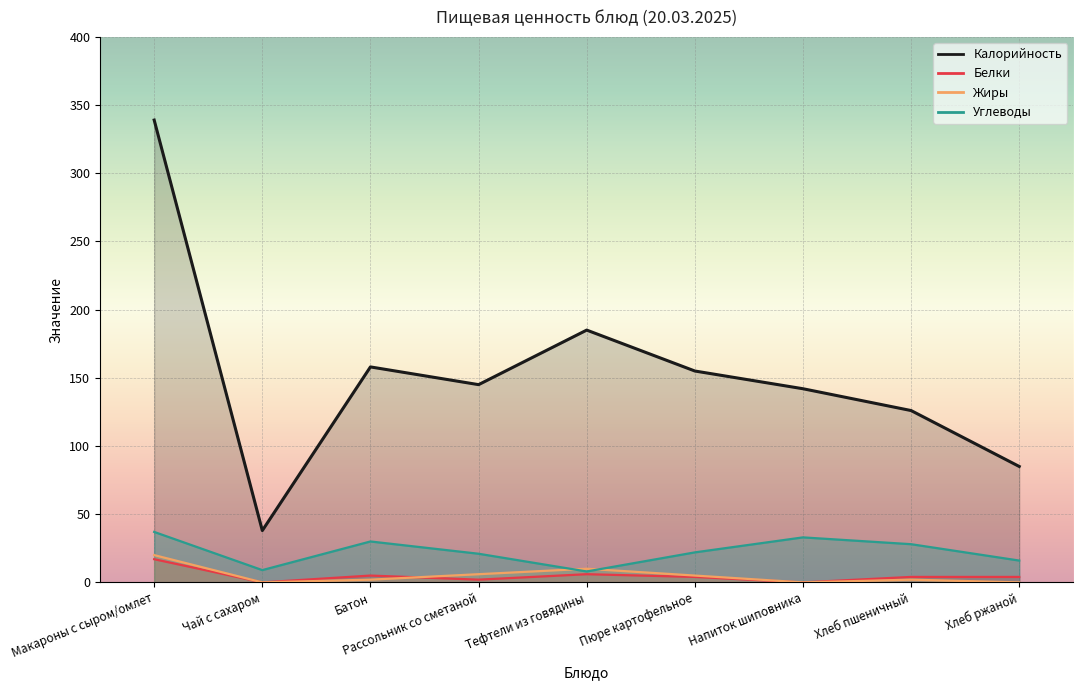

How many categories are shown in the chart?

9